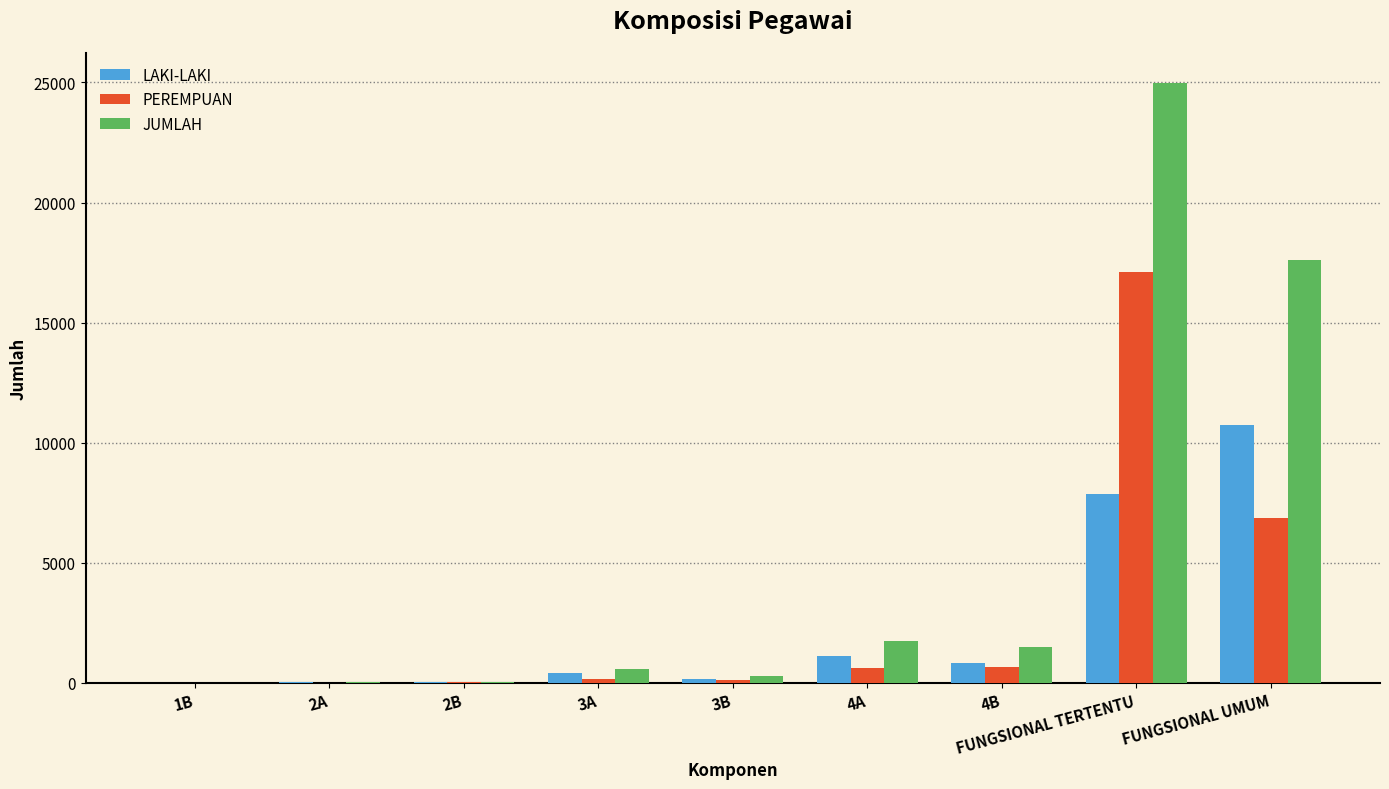

Which category has the highest value across all series?

FUNGSIONAL TERTENTU